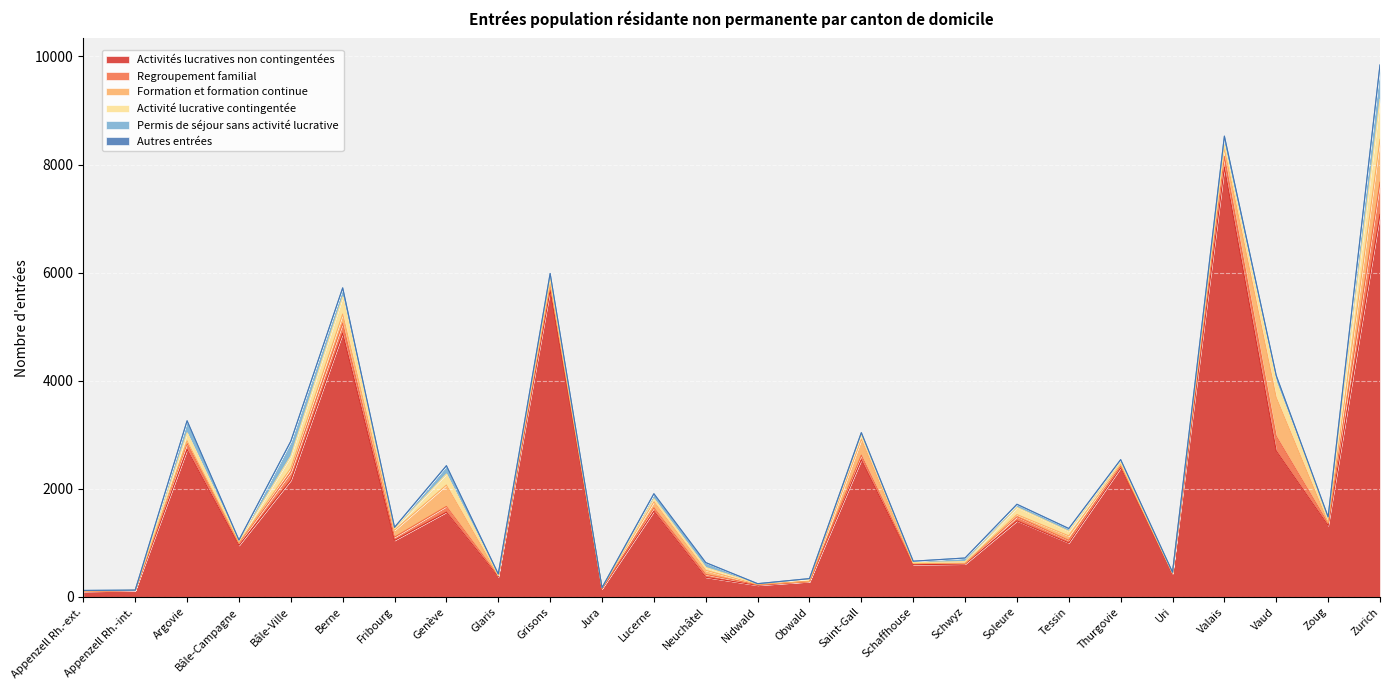

What is the difference between the maximum and minimum values in the Regroupement familial series?

592